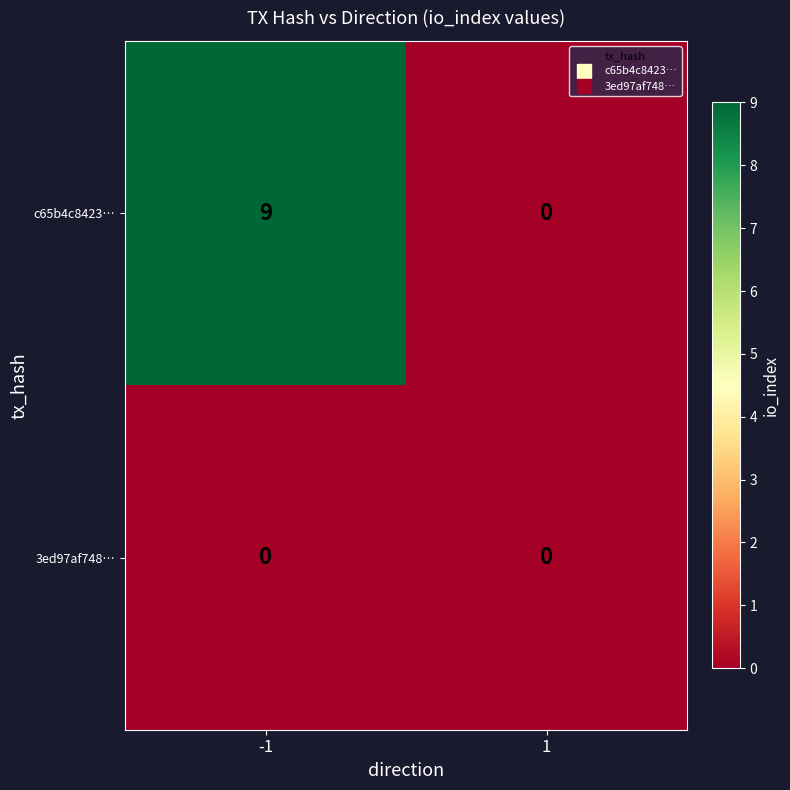

Reading right to left, what are all the values shown in this chart?

c65b4c8423…: 0	9
3ed97af748…: 0	0